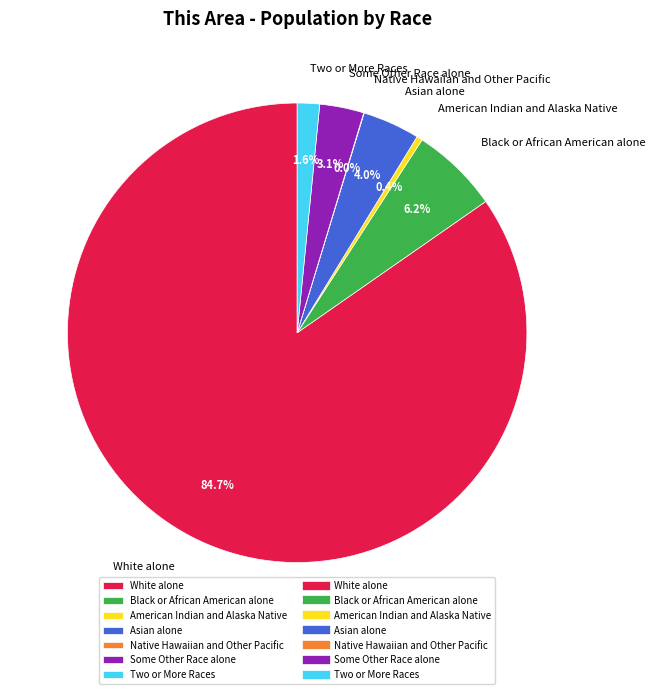

To the nearest percent, what is the difference between the largest and smallest slice percentages?

85%